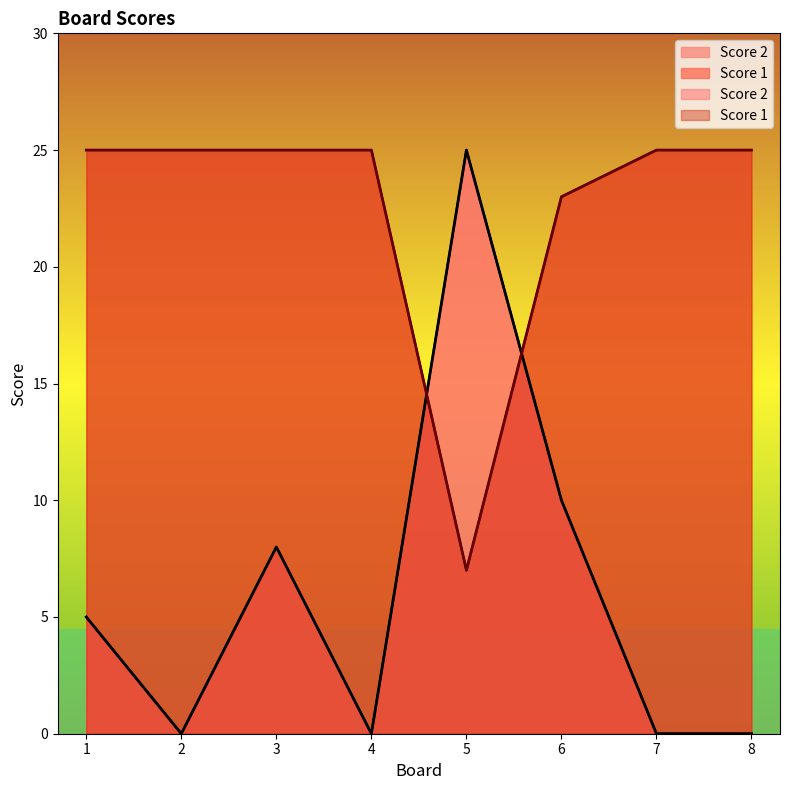

At which label does Score 2 reach its minimum?

2